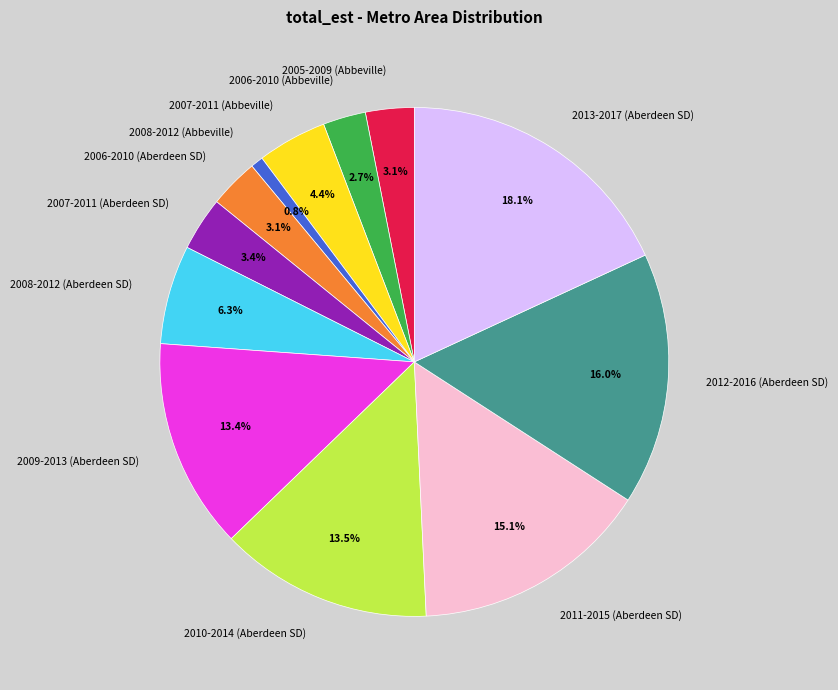

What portion of the pie excludes 2010-2014 (Aberdeen SD)?

86.5%